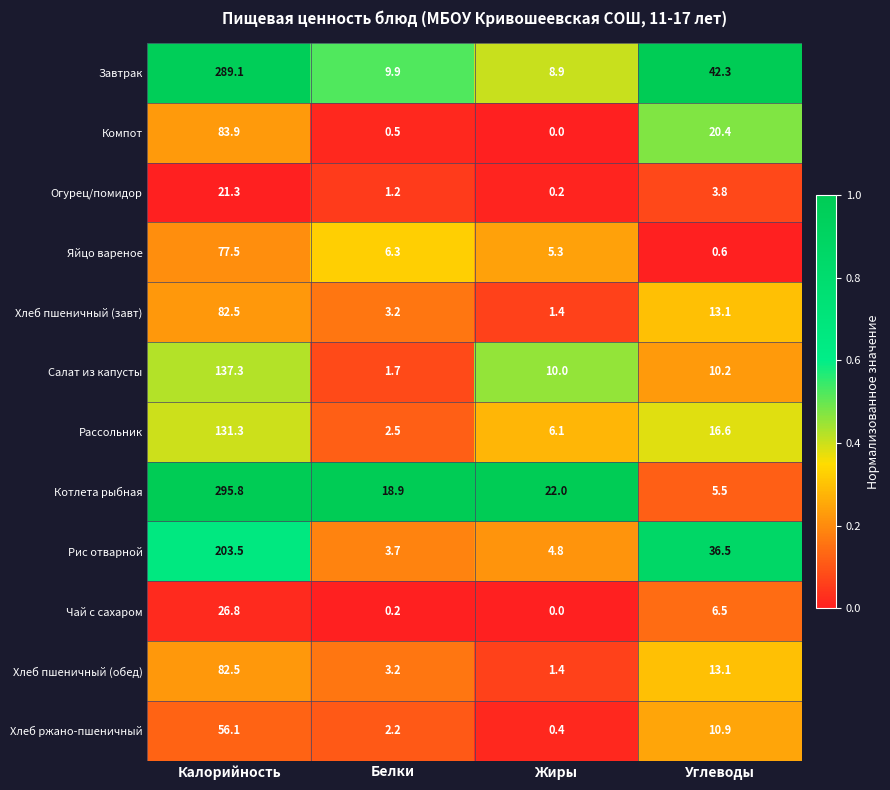

What is the average value of the Хлеб ржано-пшеничный series?

17.4